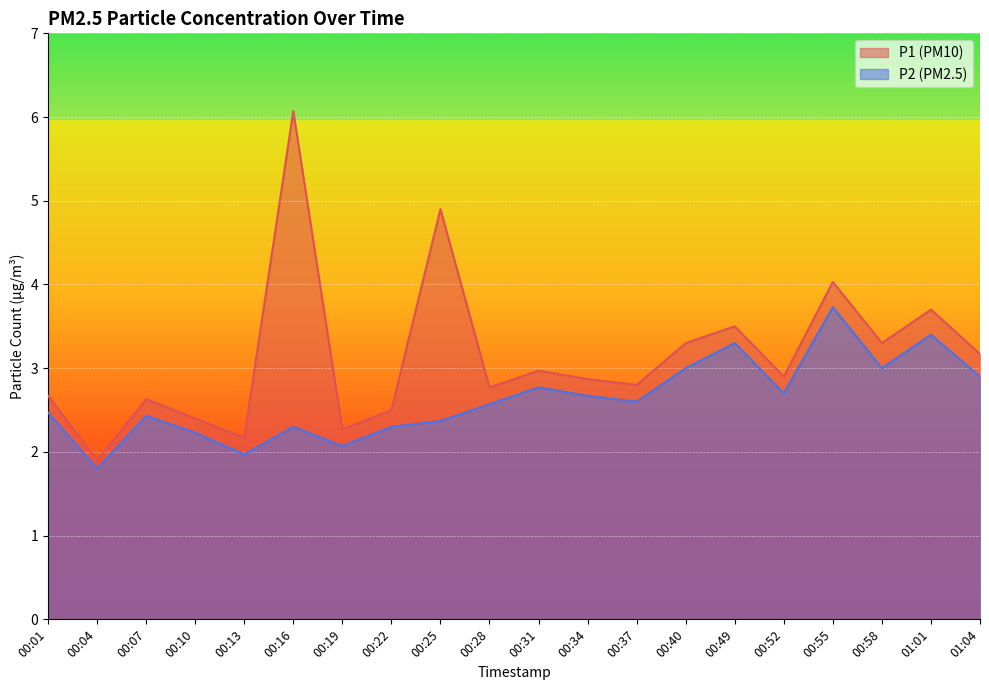

How many categories are shown in the chart?

20